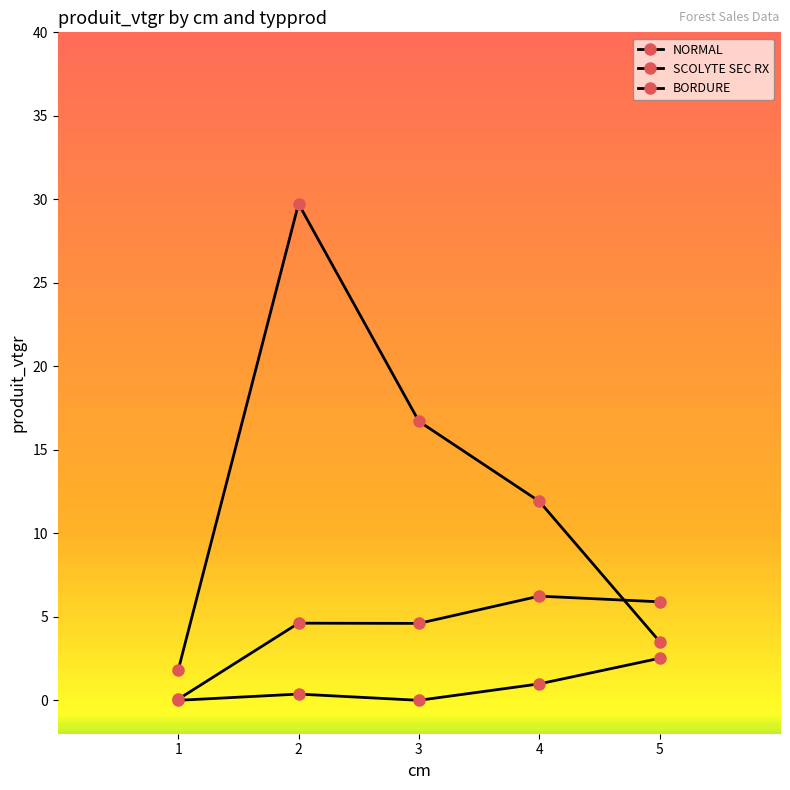

List the labels in order of BORDURE value, largest first.

5, 4, 2, 1, 3